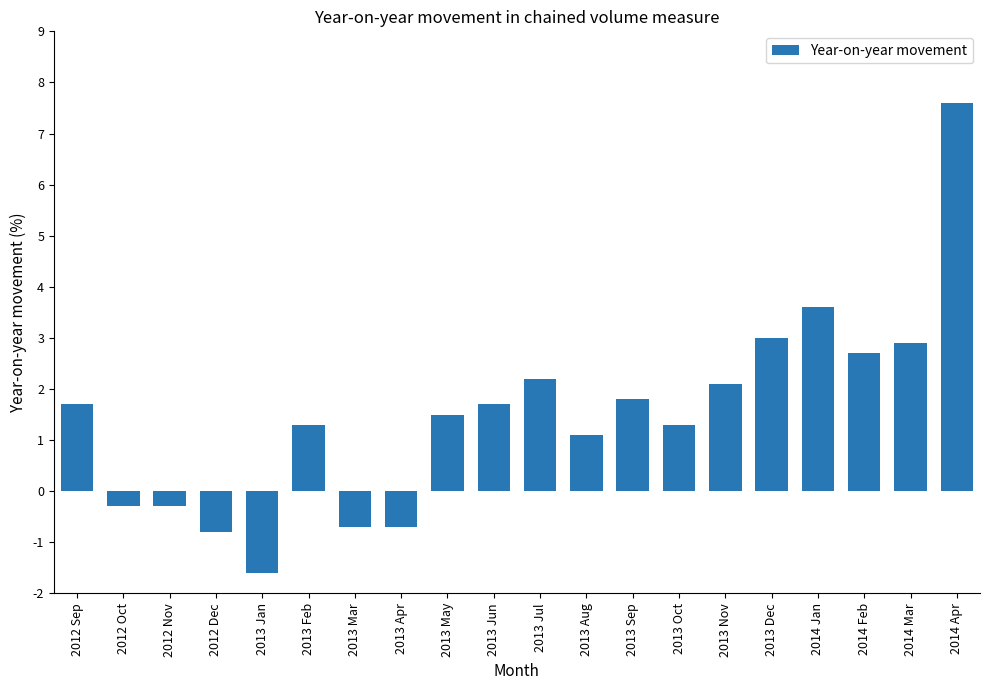

Which has a higher value, 2013 Jun or 2013 Dec?

2013 Dec